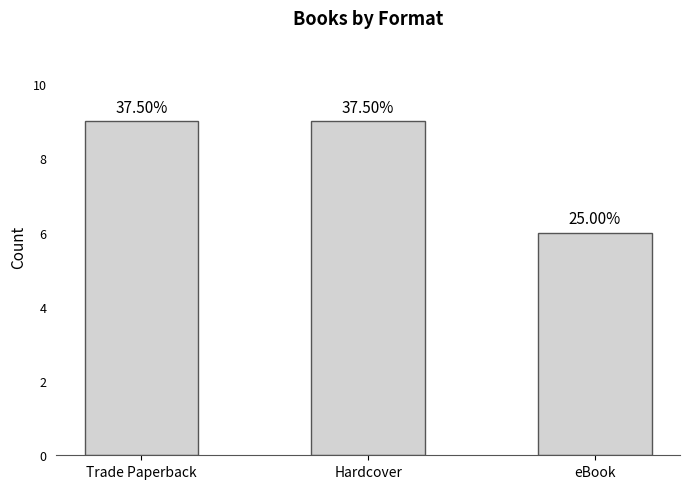

How many bars are there in total?

3